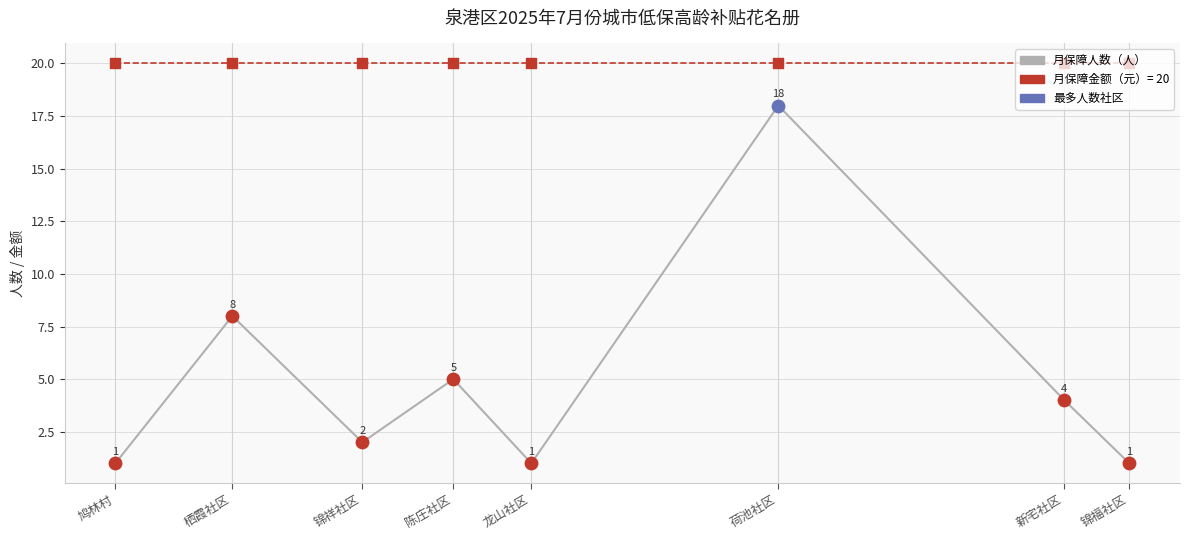

What is the spread (max minus min) of values at 陈庄社区?

15